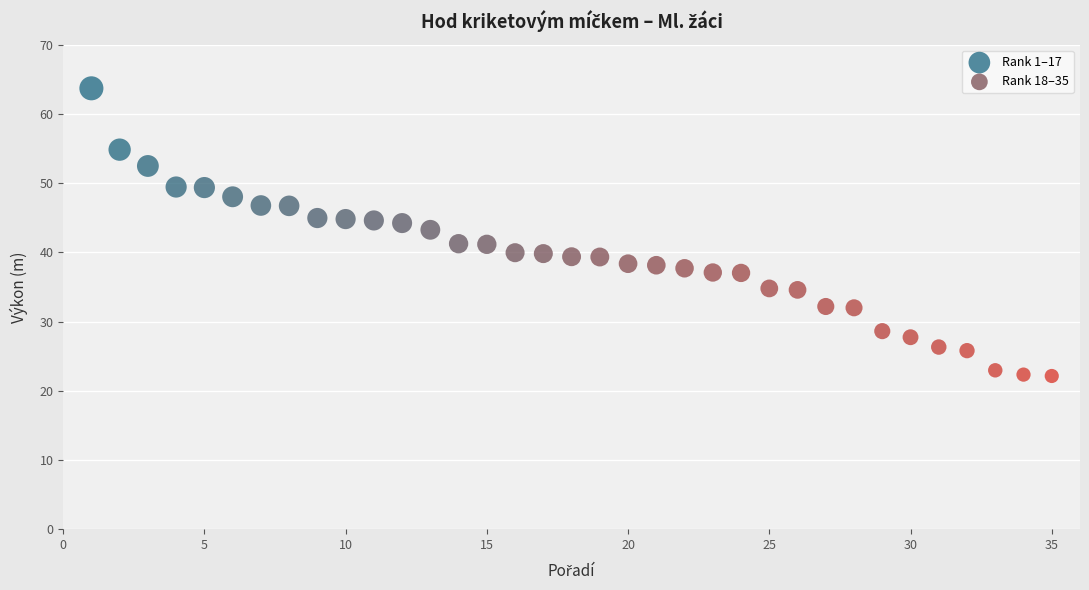

Which series has the widest spread of Y values?

Rank 1–17